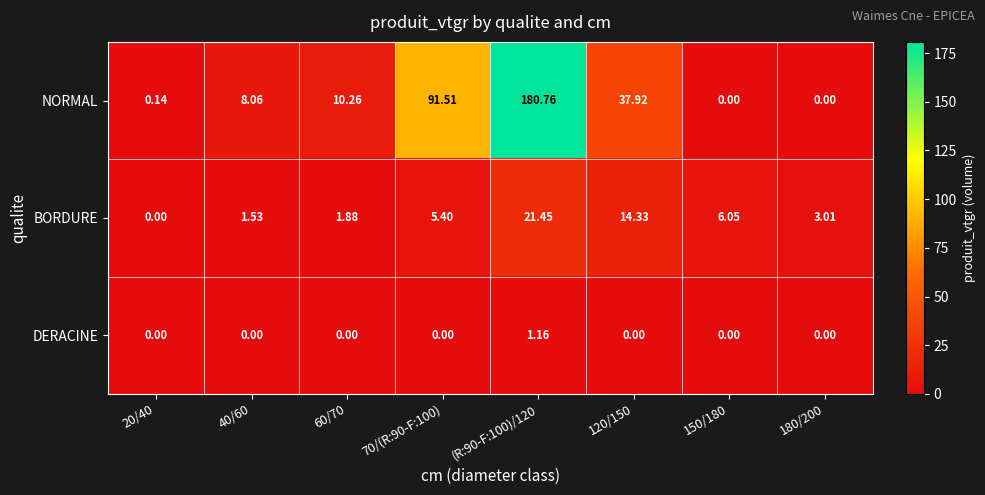

List the series in order of their peak value, lowest first.

DERACINE, BORDURE, NORMAL